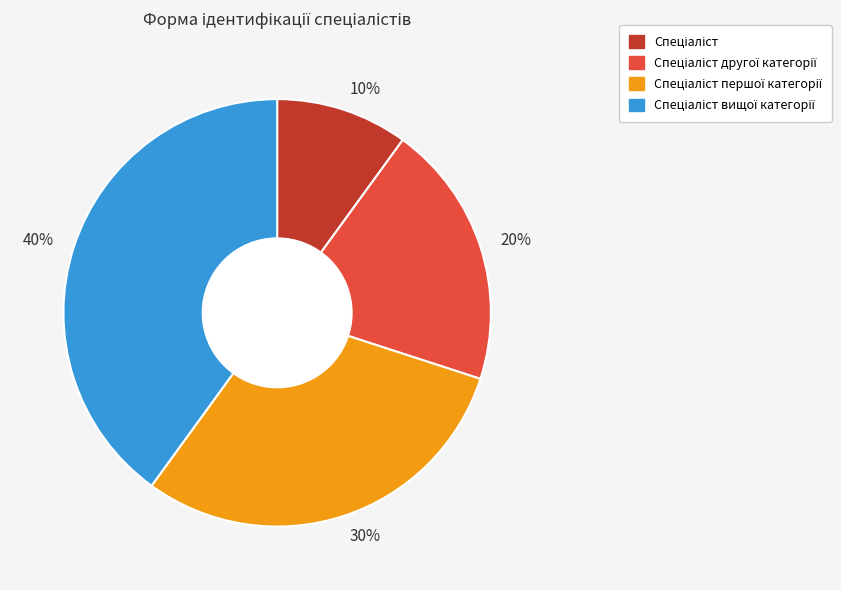

To the nearest percent, what is the average slice percentage?

25%